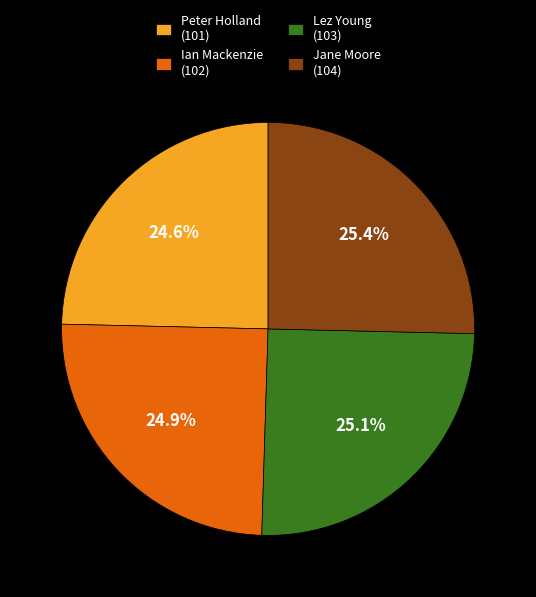

Combined, what portion of the pie is Ian Mackenzie (102) and Peter Holland (101)?

49.5%